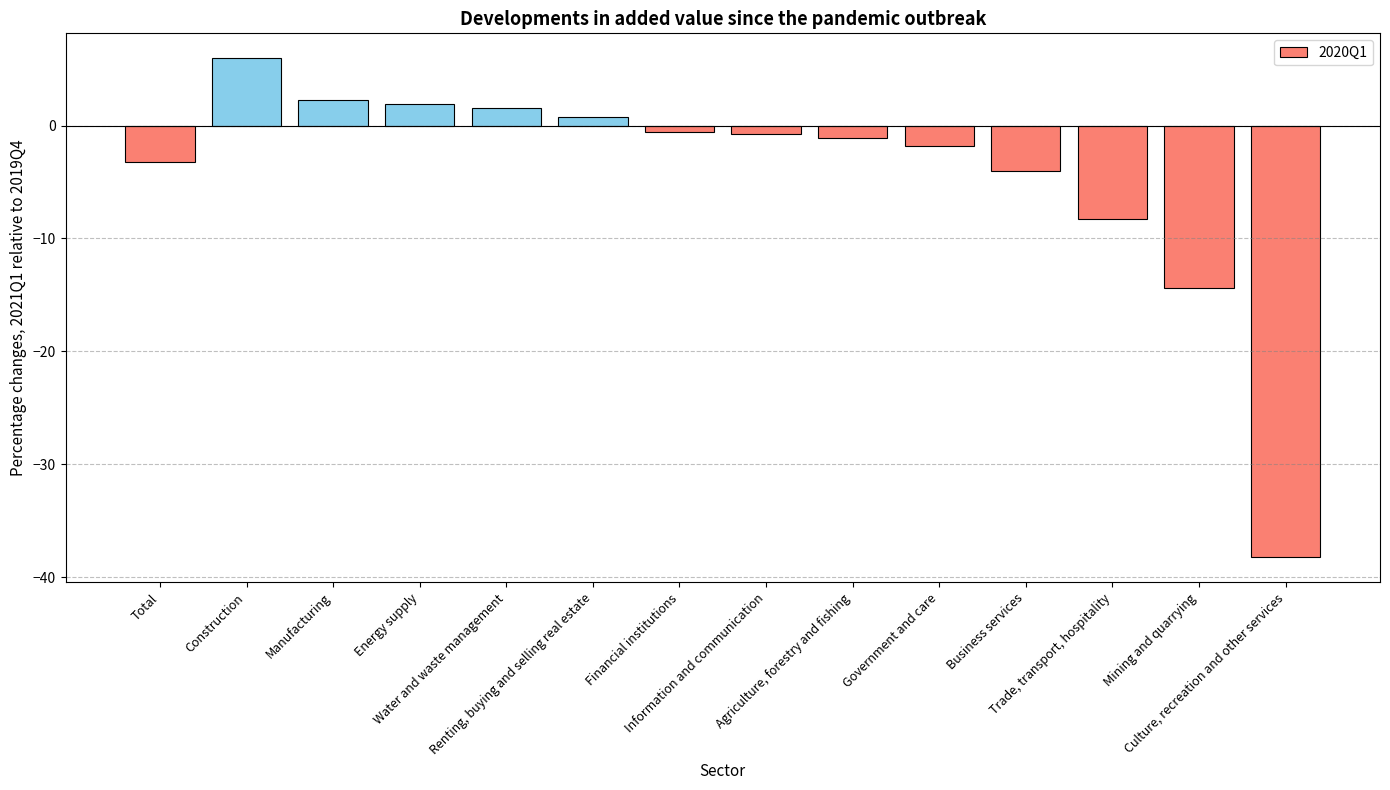

What is the change in value from Total to Manufacturing?

+5.5